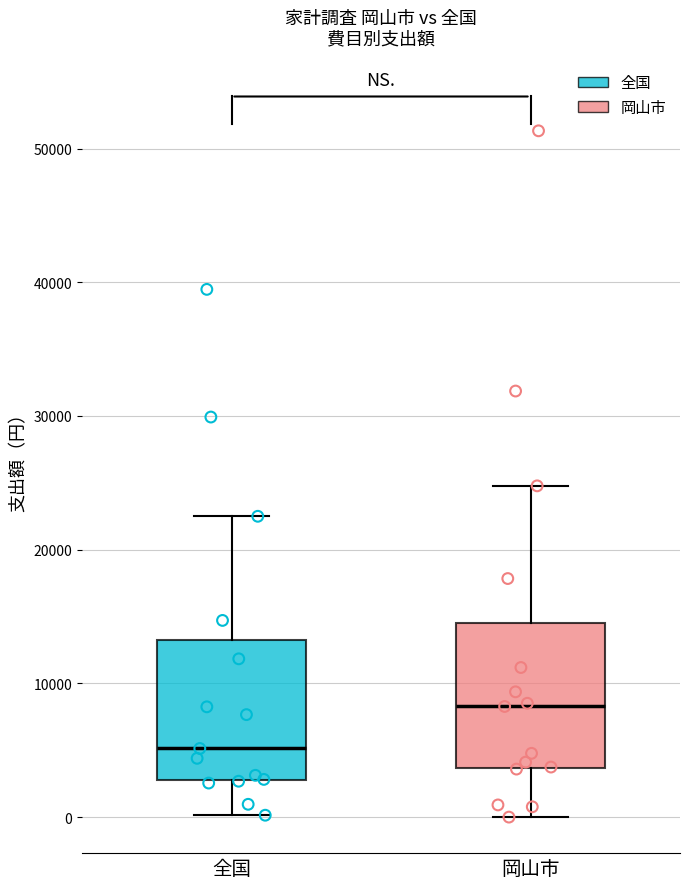

Which box has the highest median line?

岡山市